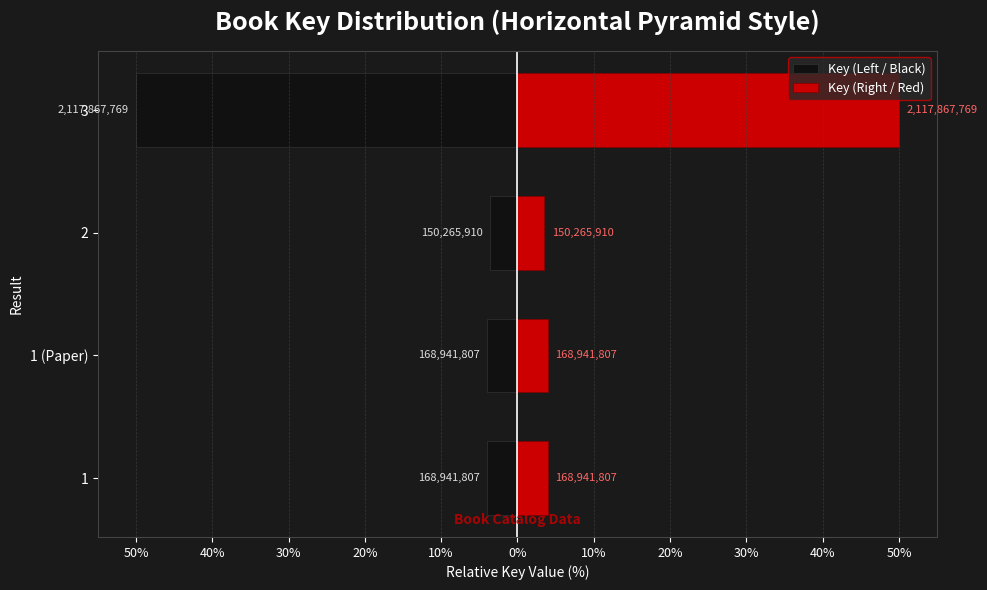

Reading left to right, extract all data points from this chart.

Key (Left / Black): -4.0	-4.0	-3.5	-50.0
Key (Right / Red): 4.0	4.0	3.5	50.0